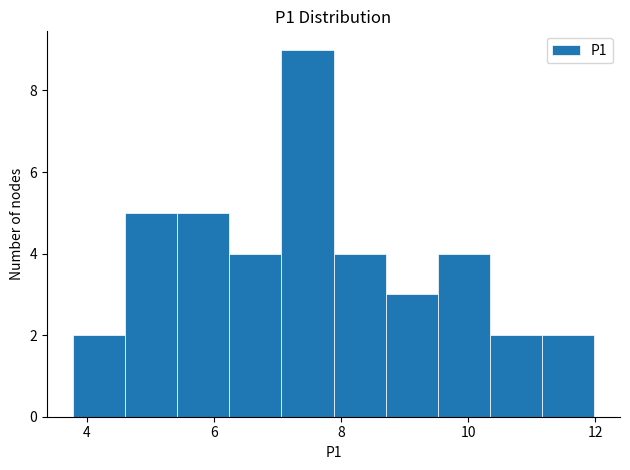

What is the height of the bar covering 6.24 to 7.06 on the x-axis? Neither the bar edges nor the heights are printed on the chart, so give them approximately, as read against the axes.

4